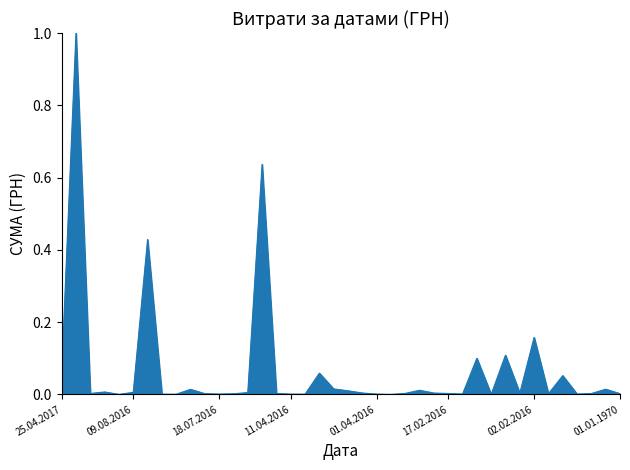

What is the maximum value shown in the chart?

1.0